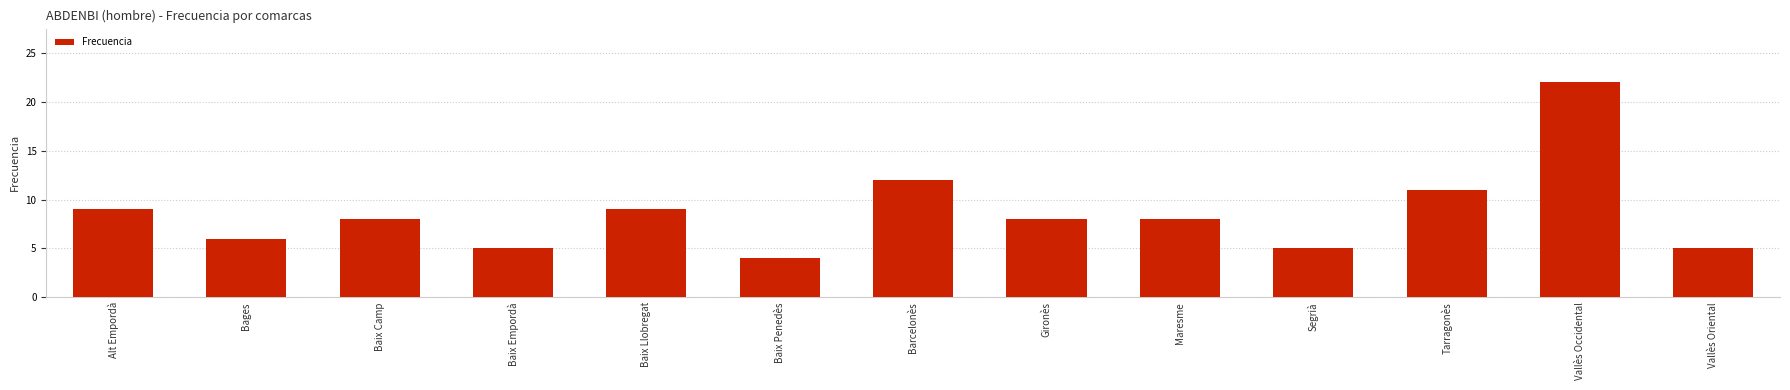

Reading right to left, list all the values displayed in this chart.

5	22	11	5	8	8	12	4	9	5	8	6	9